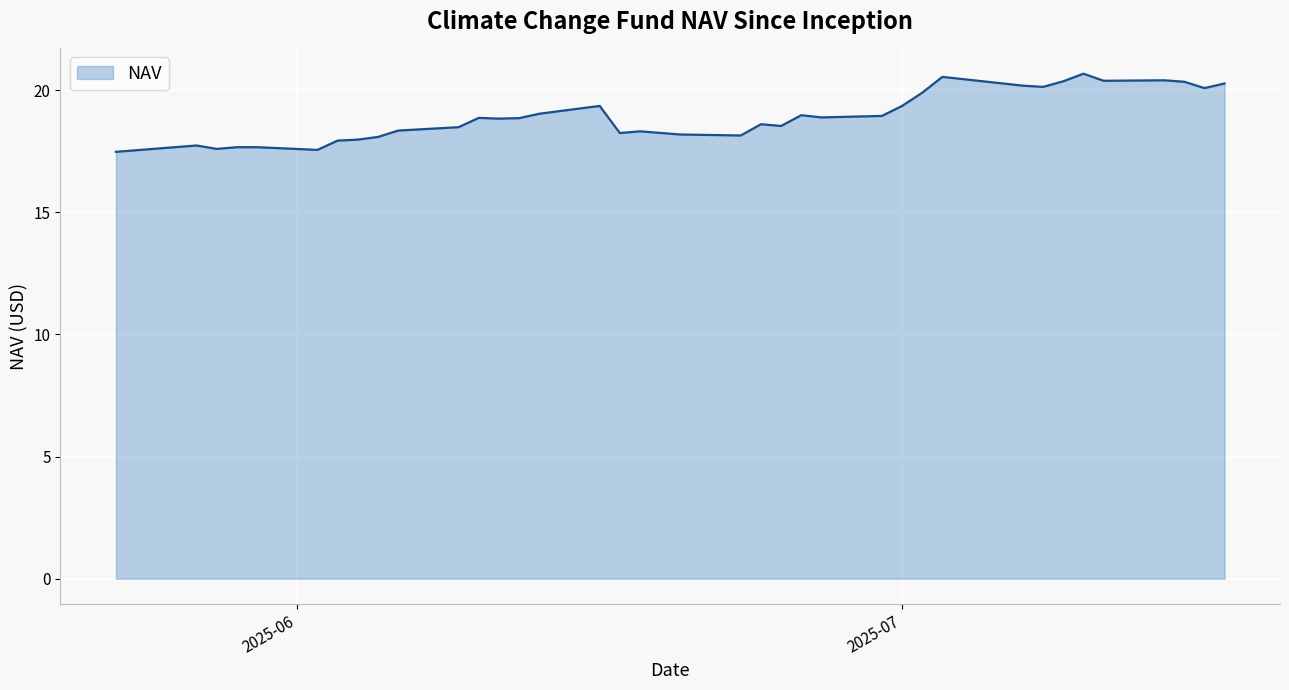

What is the difference between the maximum and minimum values?

3.2